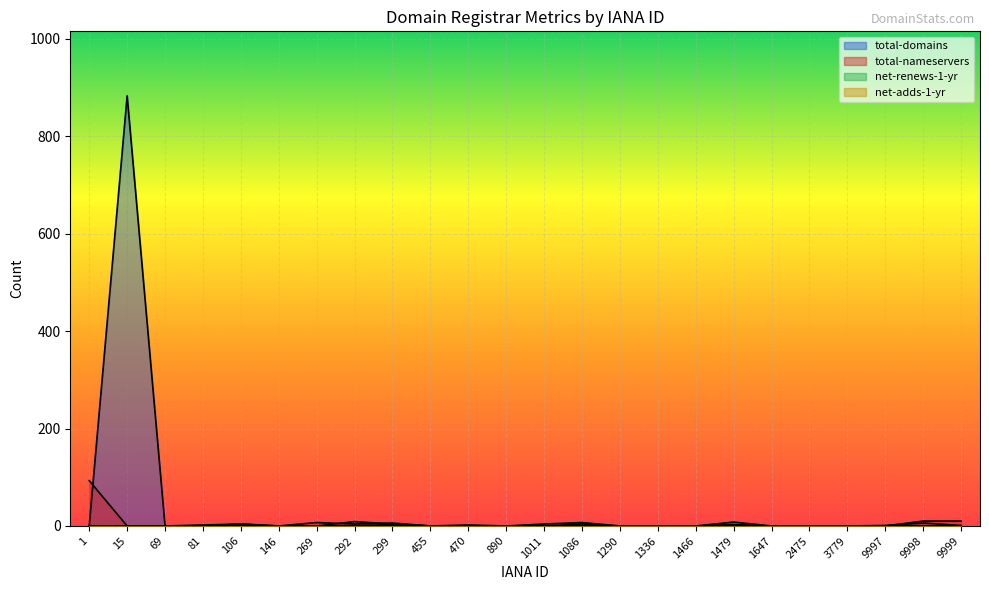

How many data points in total-domains are above 1?

10